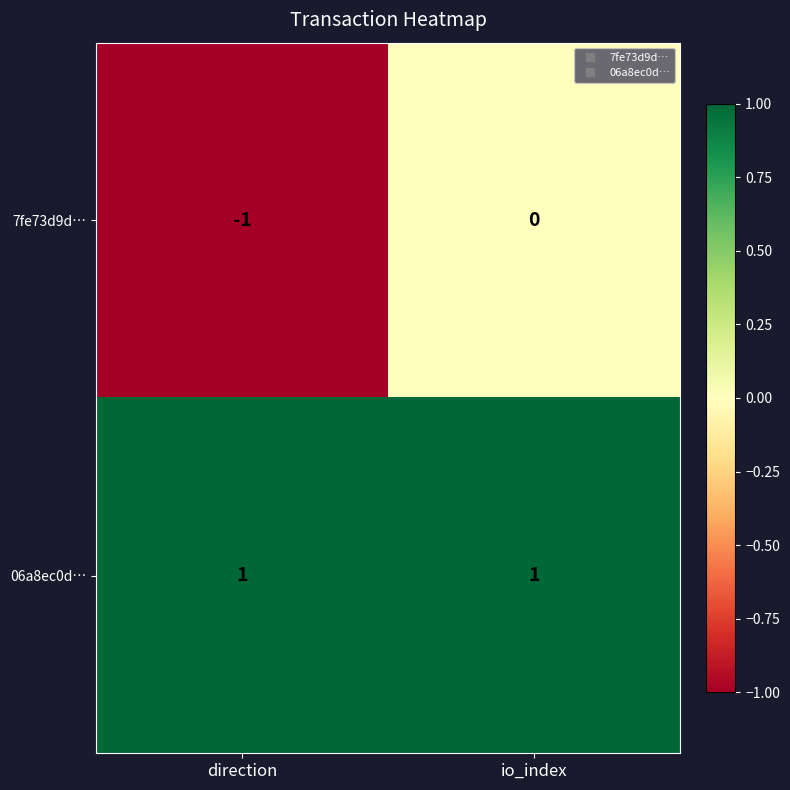

How many data points does each series have?

2